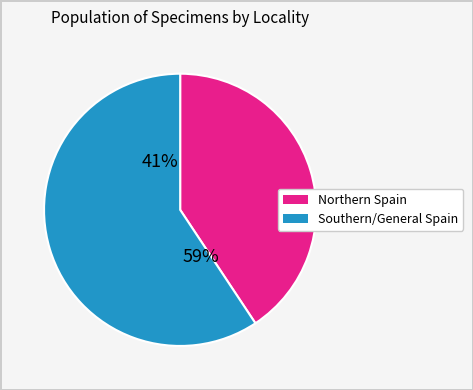

Is Spain the majority of the pie?

No